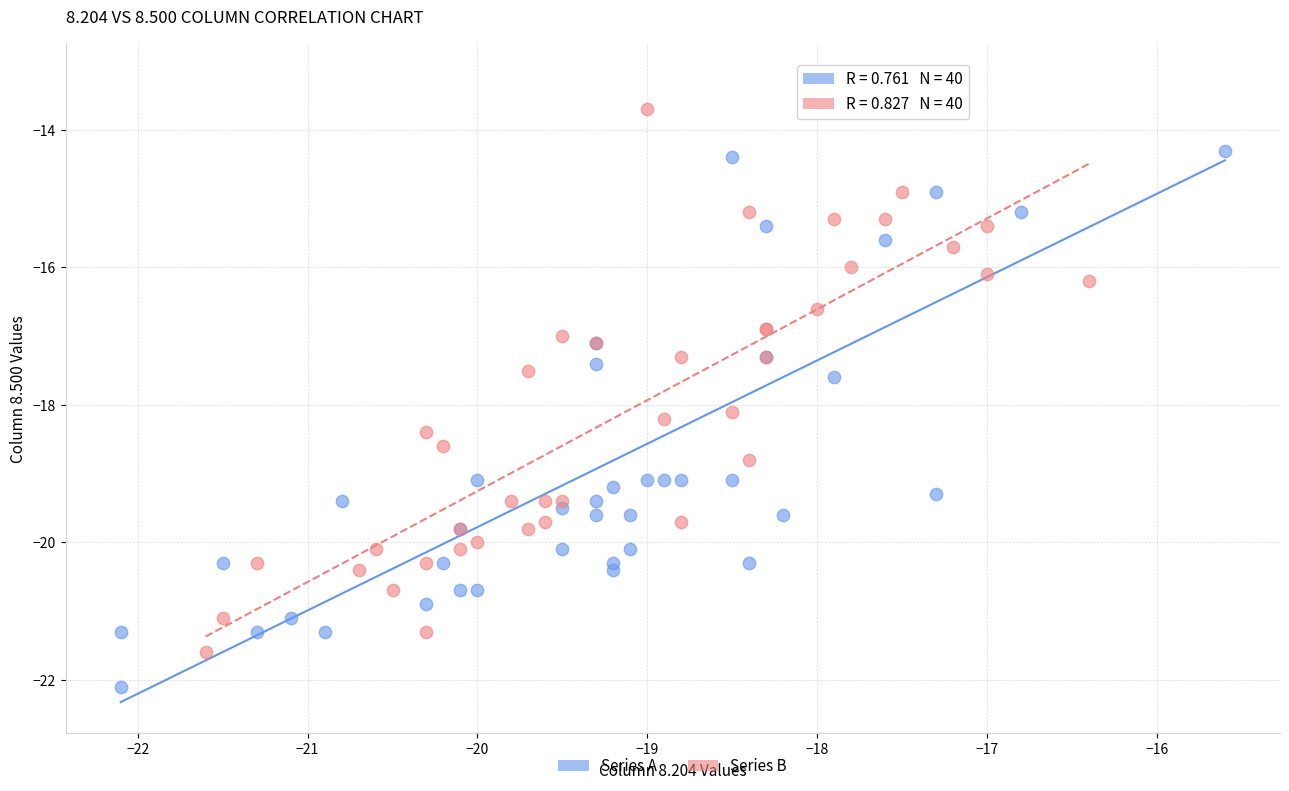

What are all the series names shown in the legend?

Series A, Series B